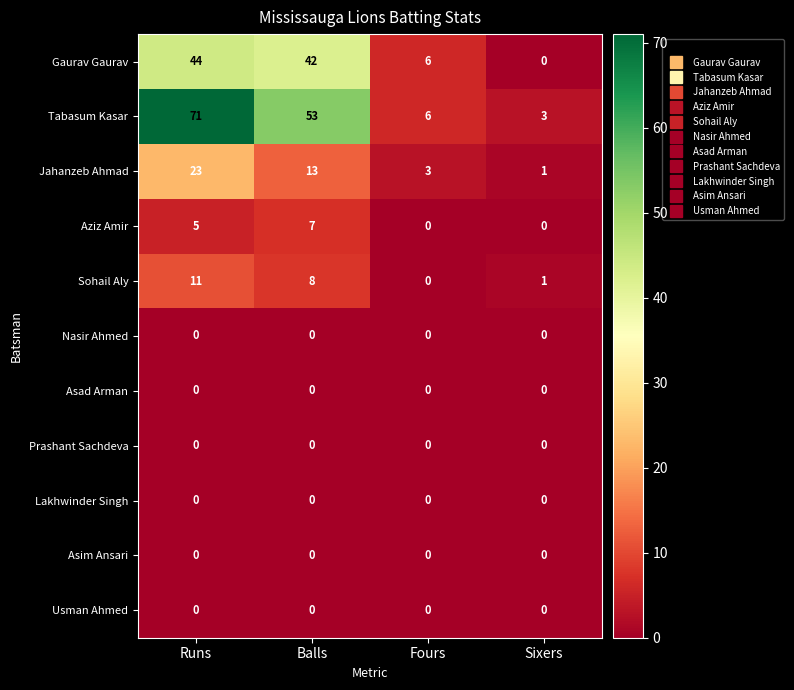

Which series has the largest range (max minus min)?

Tabasum Kasar